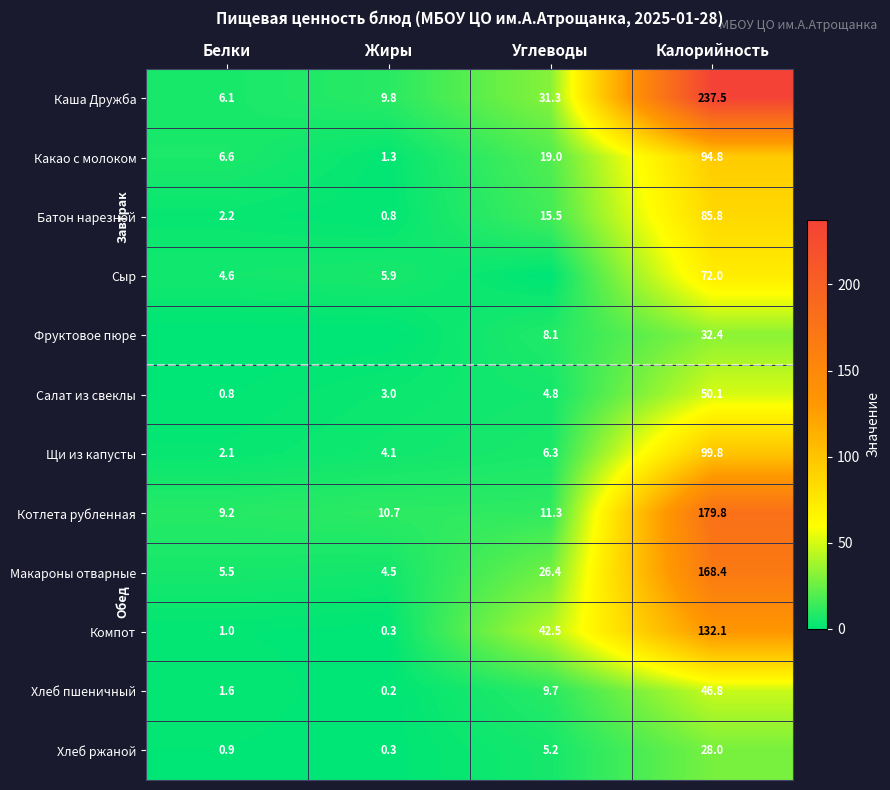

What is the difference between the maximum and minimum values in the Котлета рубленная series?

170.6